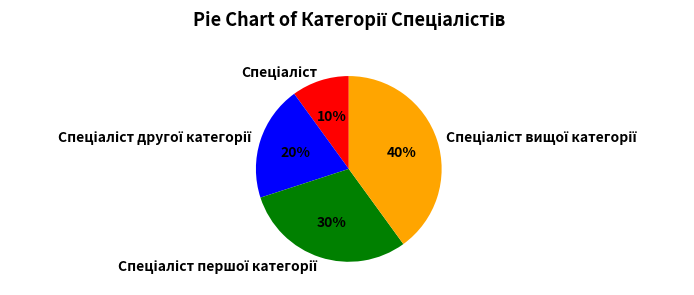

Does any single category account for the majority?

No